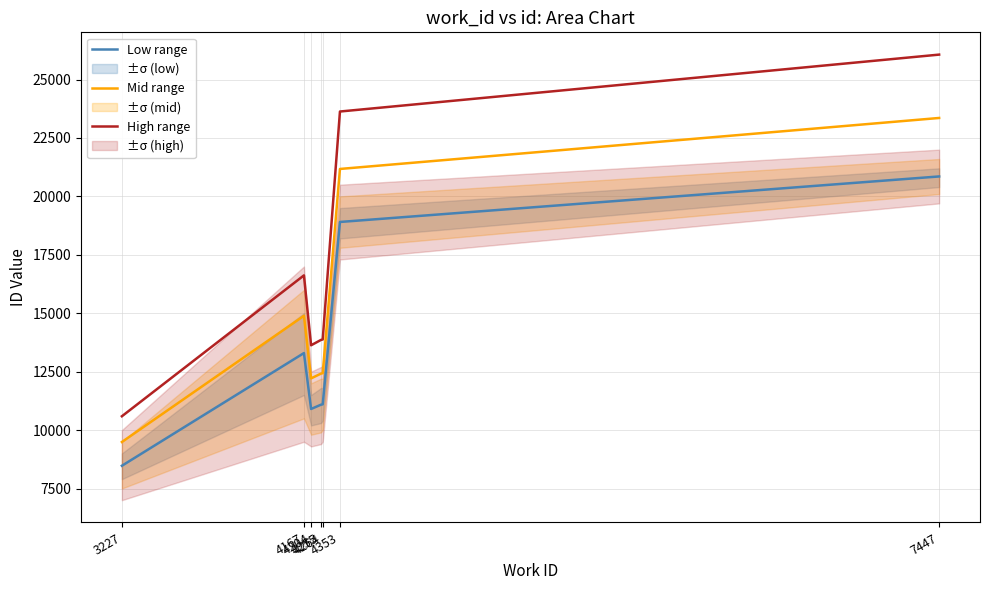

True or false: High range and Mid range intersect in this chart.

False